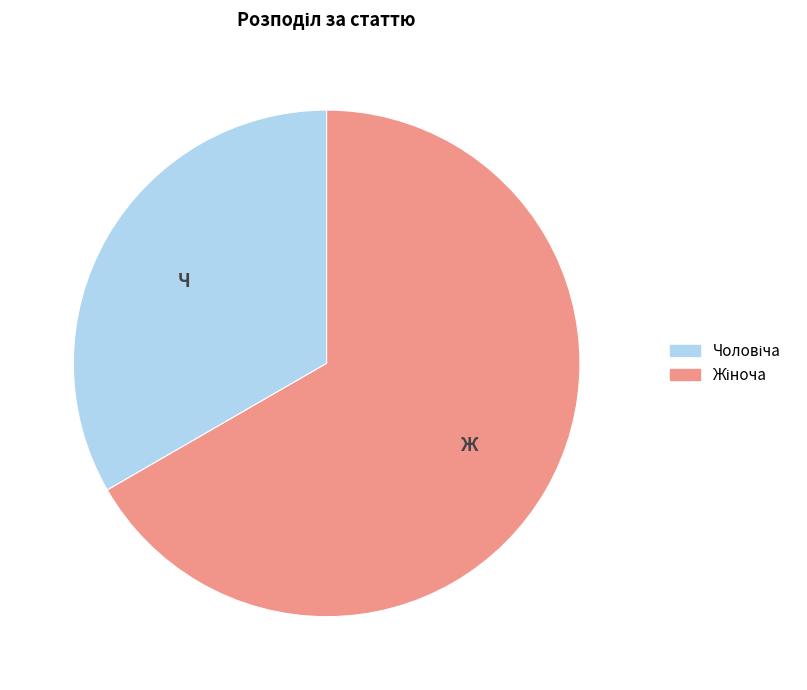

Is there a majority slice in this chart?

Yes